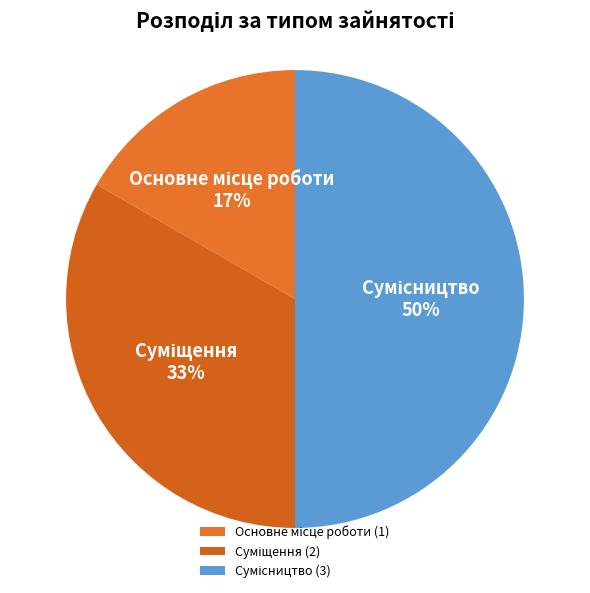

To the nearest percent, what is the difference between the largest and smallest slice percentages?

33%